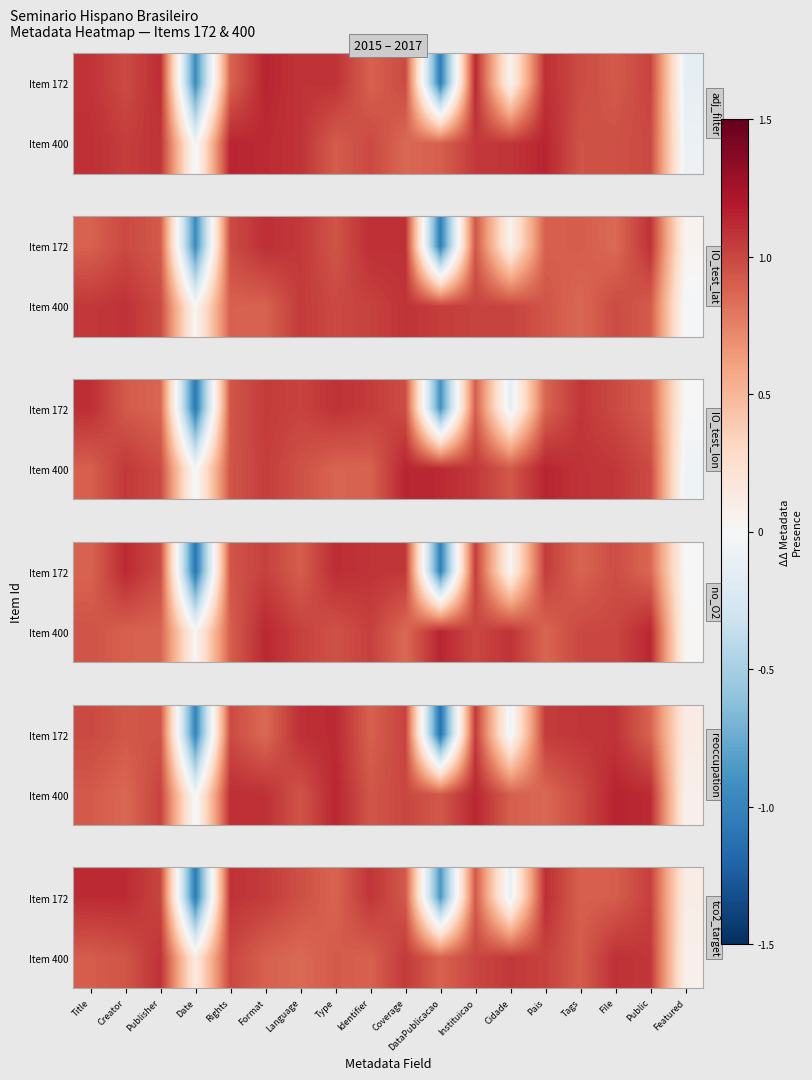

List the series in order of their peak value, highest first.

Item 172, Item 400